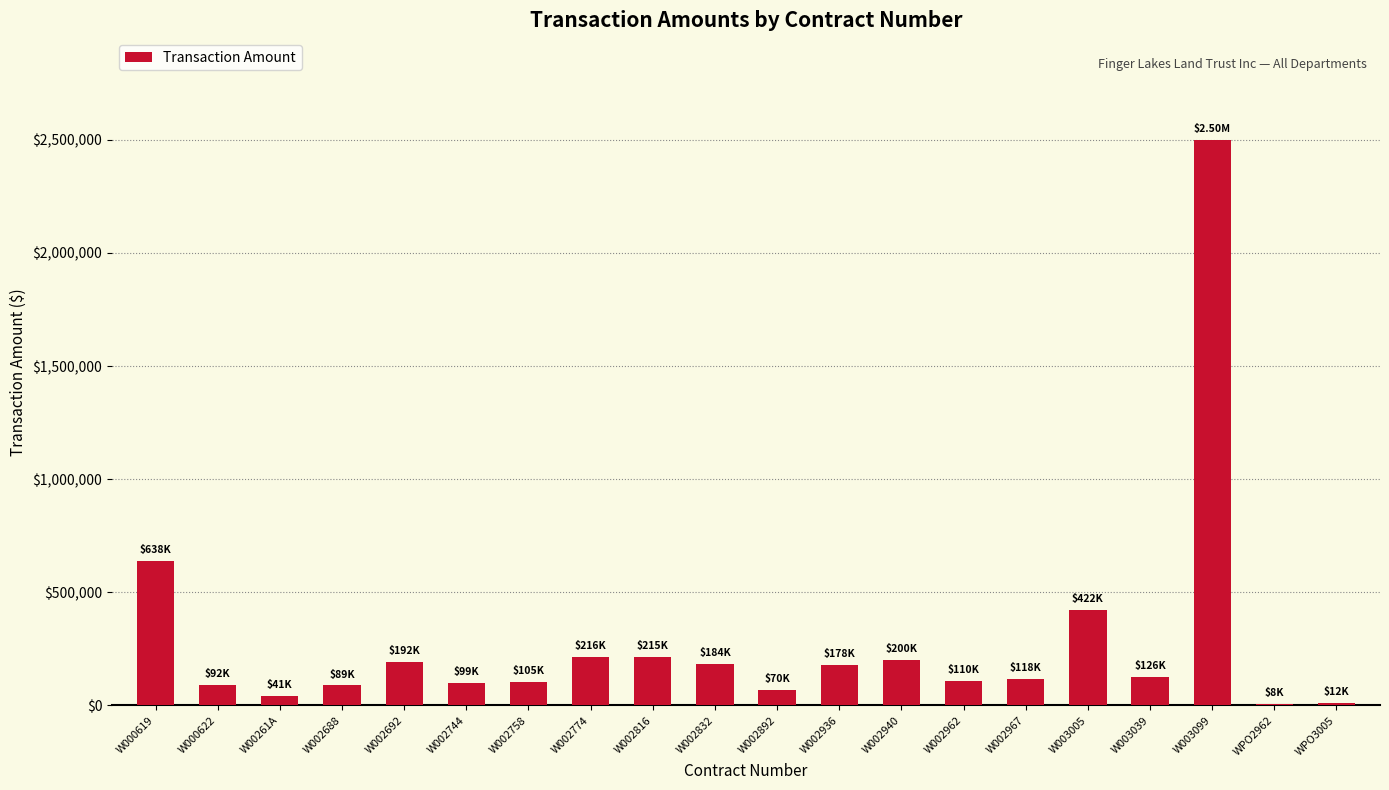

What is the change in value from W002774 to W002892?

-145500.0